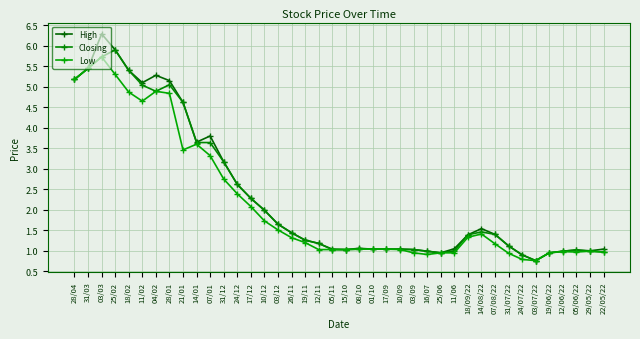

True or false: High and Low cross at least once.

False